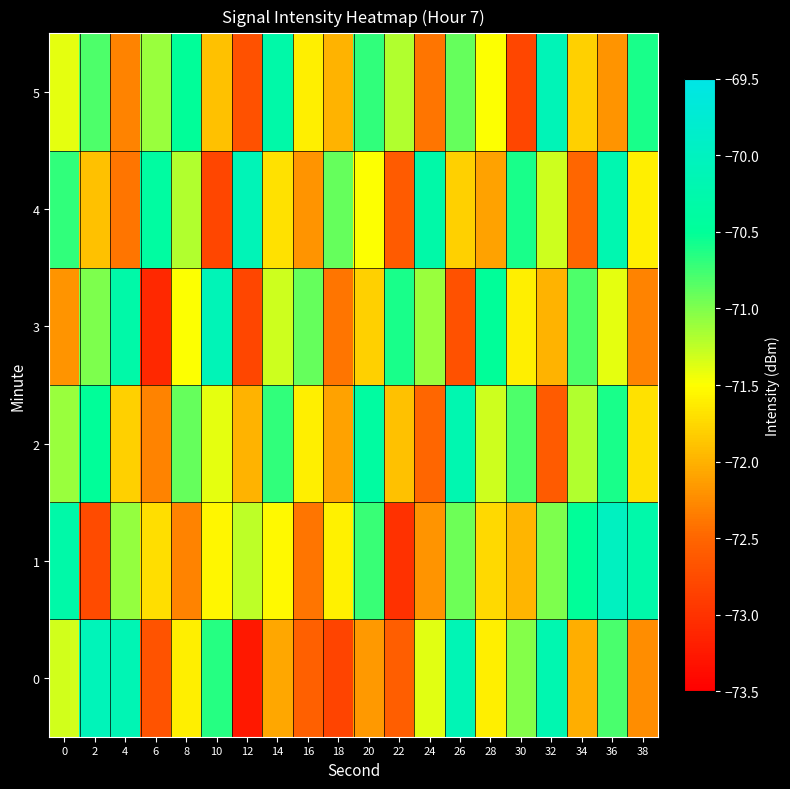

At how many categories does at least one series exceed -70?

1